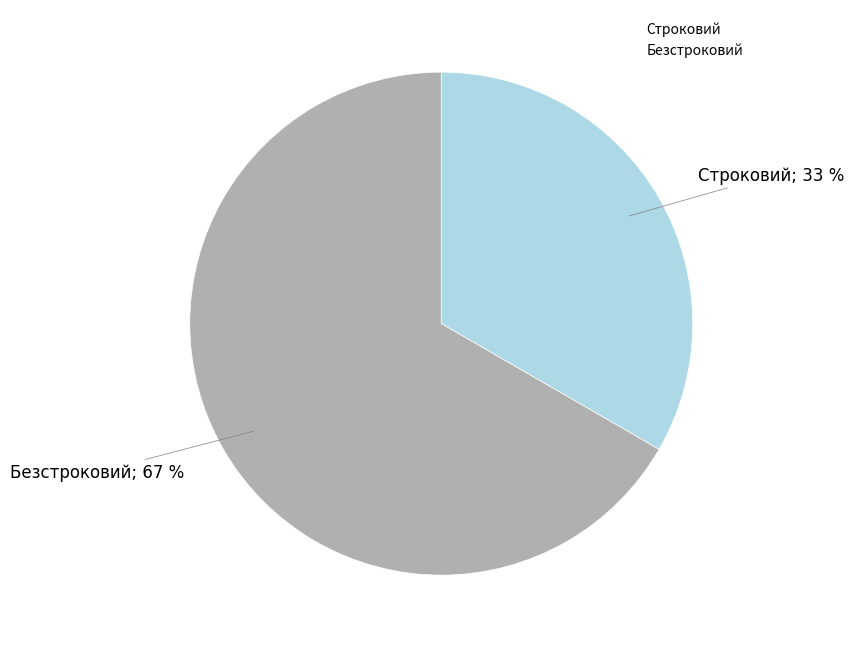

To the nearest percent, what is the average slice percentage?

50%